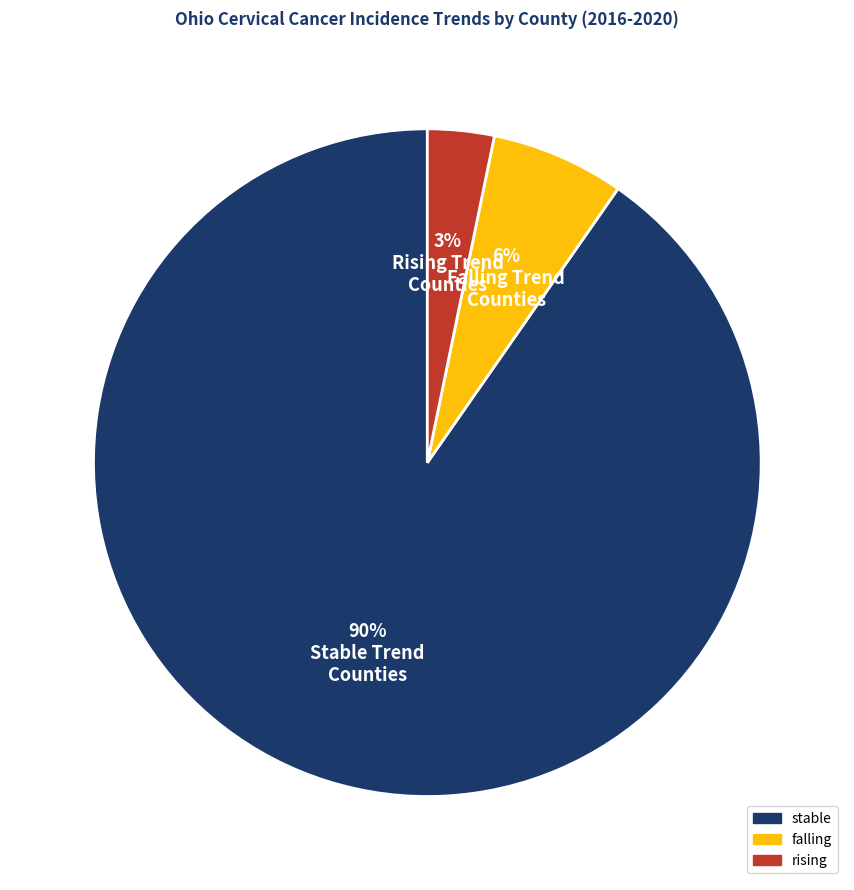

Is there any slice that represents more than half of the pie?

Yes